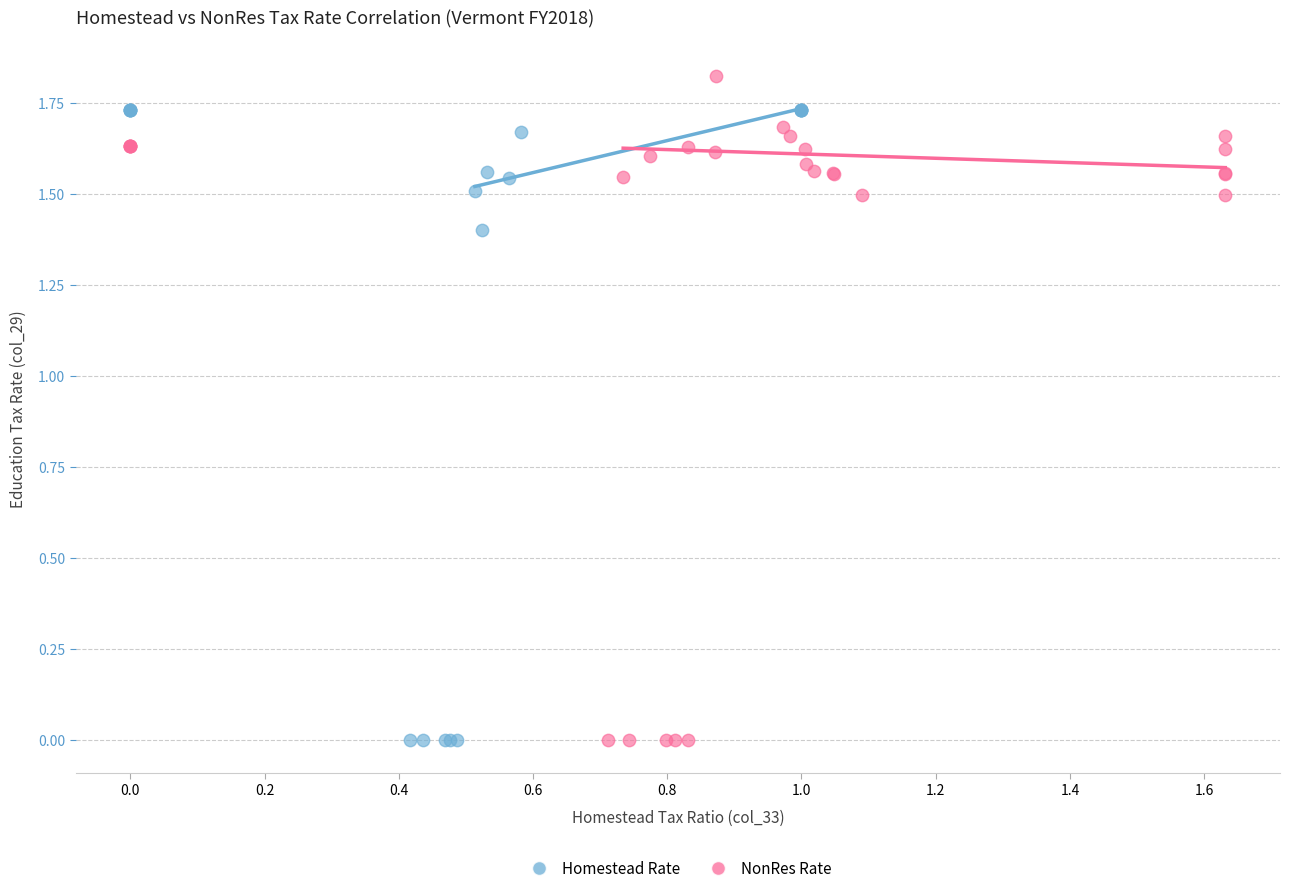

Which series reaches the maximum Y coordinate?

NonRes Rate